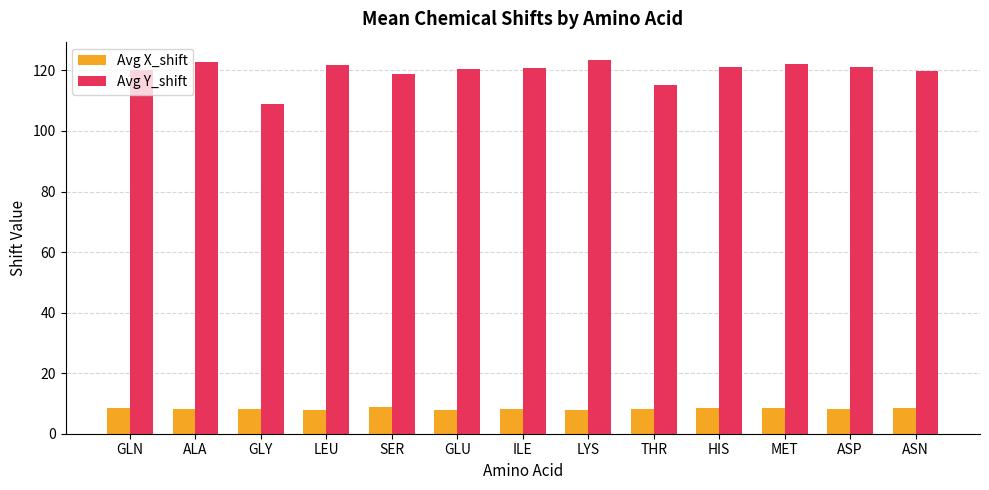

At how many categories does at least one series exceed 15?

13